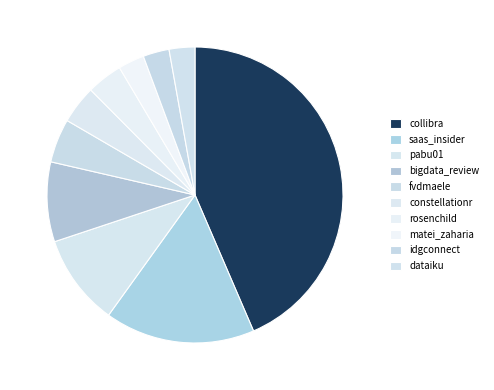

Is there a majority slice in this chart?

No